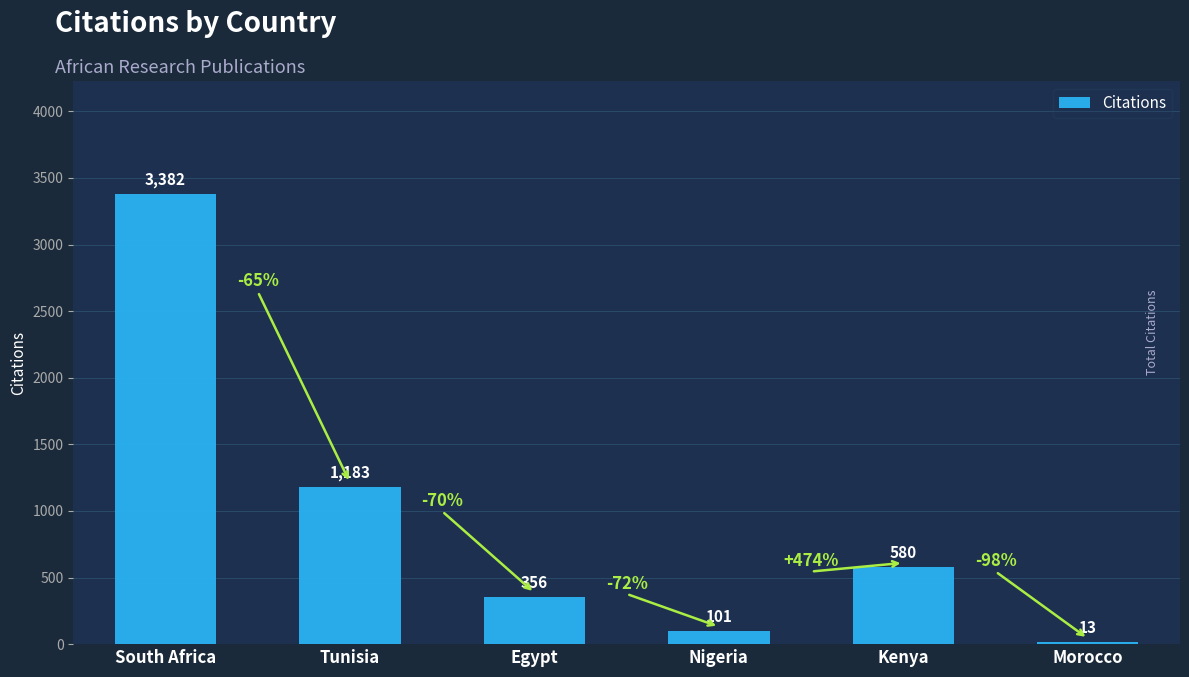

Where does the data first go above 580?

South Africa